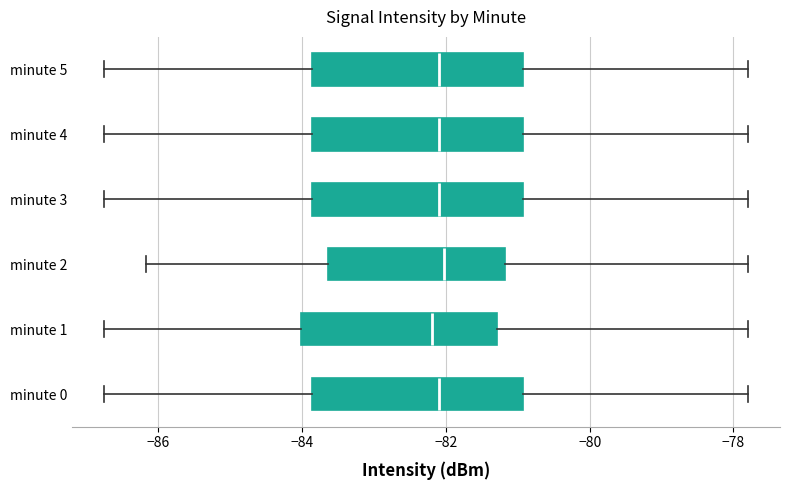

Where does the median line of the box for minute 5 sit on the x-axis? The values are not printed on the chart, so give them approximately, as read against the axis.

-82.0